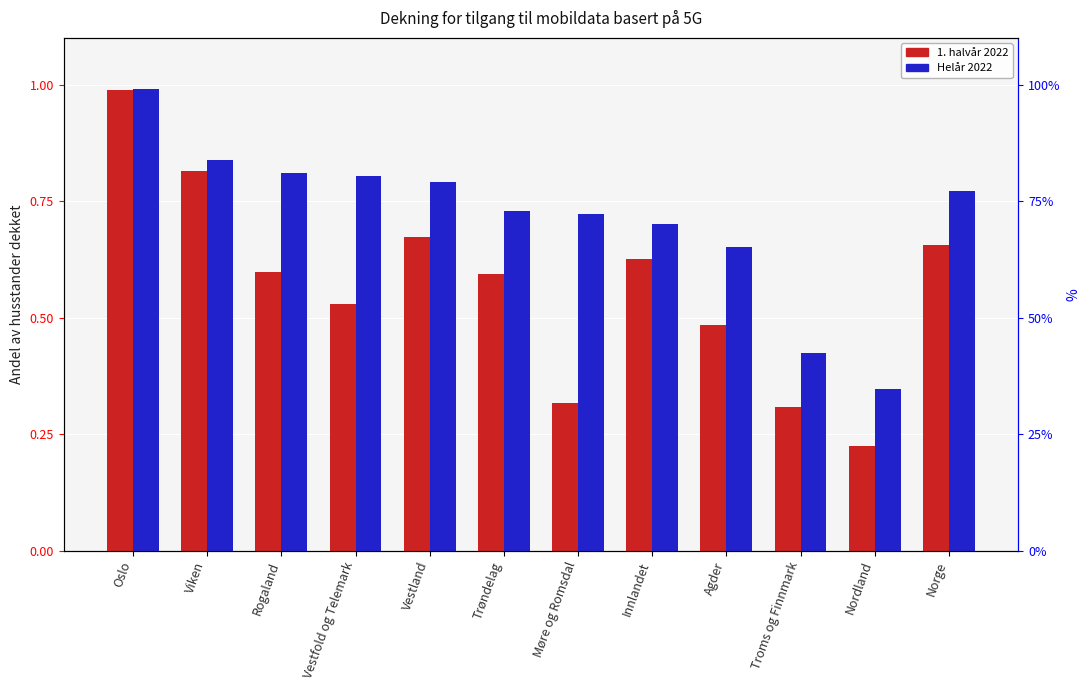

What is the total value across all series at Nordland?

0.6